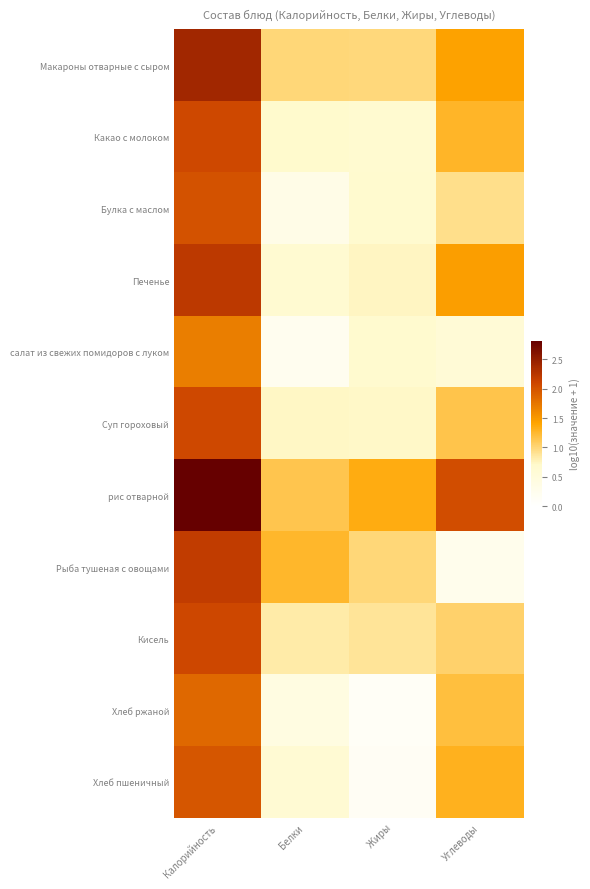

List the series in order of their peak value, lowest first.

салат из свежих помидоров с луком, Хлеб ржаной, Хлеб пшеничный, Булка с маслом, Какао с молоком, Суп гороховый, Кисель, Рыба тушеная с овощами, Печенье, Макароны отварные с сыром, рис отварной